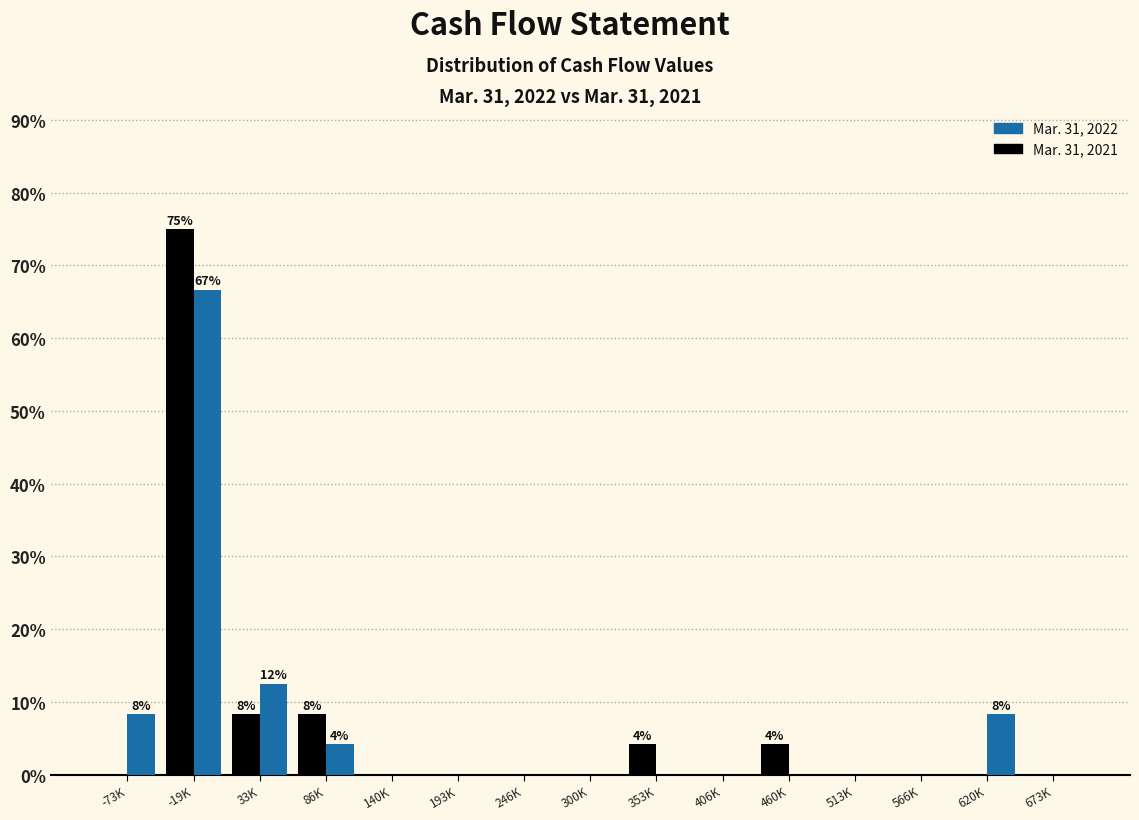

True or false: Mar. 31, 2022 has a value of 0.0 at 193K.

True